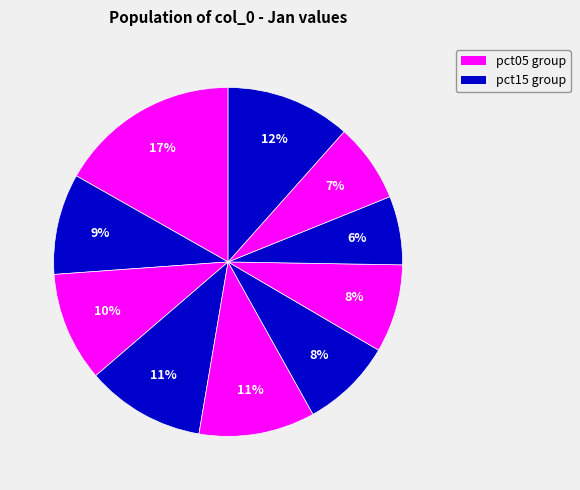

Does any single category account for the majority?

No